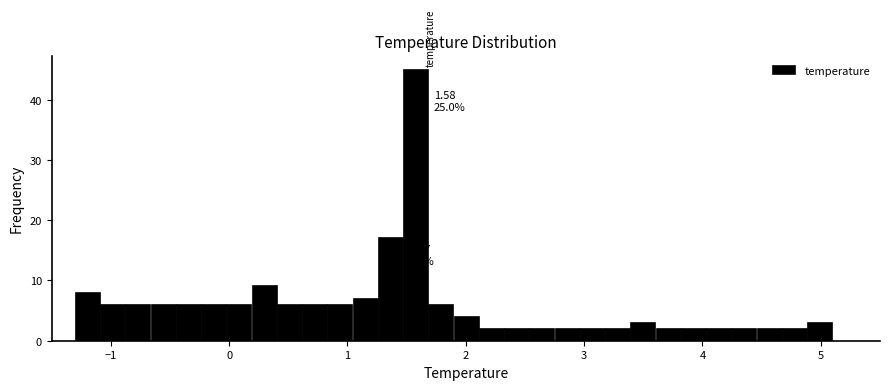

Read against the x-axis, roughly where is the centre of the tallest bar?

1.6